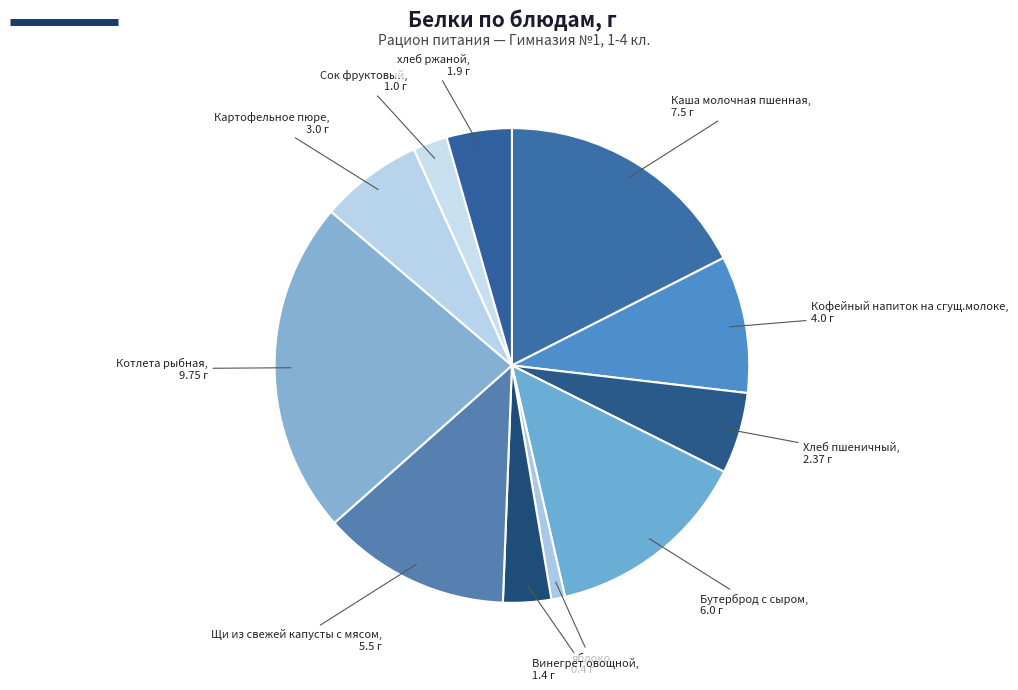

Which category has the smallest portion of the pie?

яблоко